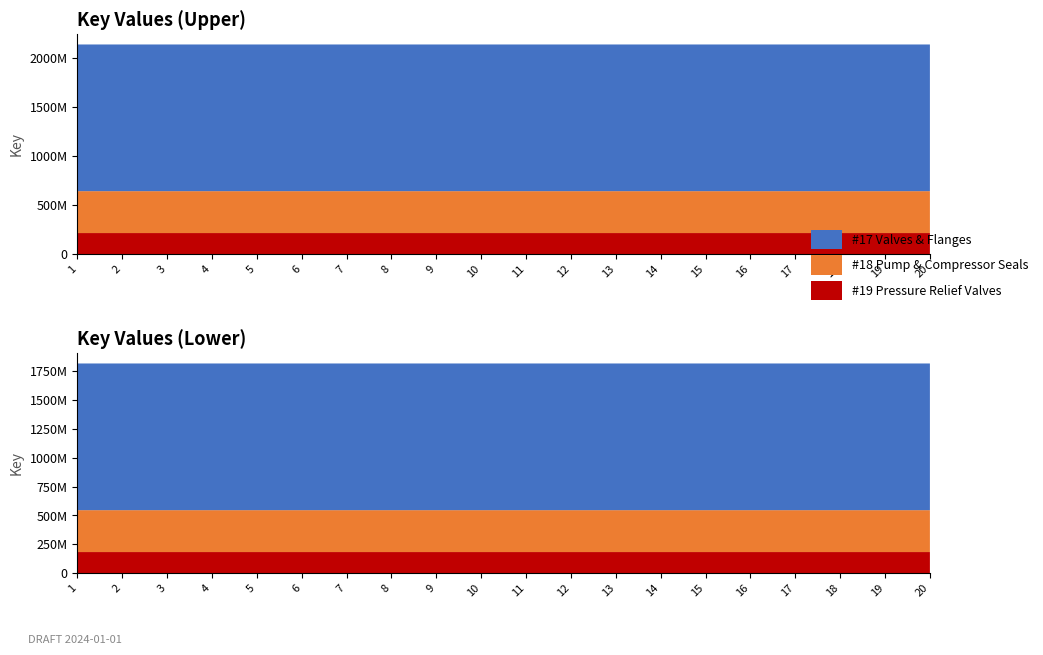

Reading left to right, list all the values displayed in this chart.

2137673395	2137673363	2137673435	2137688730	2137673405	2137673415	2137688742	2137673375	2137673385	2137688753	2137673425	2137673445	2137673149	2137652065	2137673125	2137652077	2137671091	2137671120	2137652052	2137671101